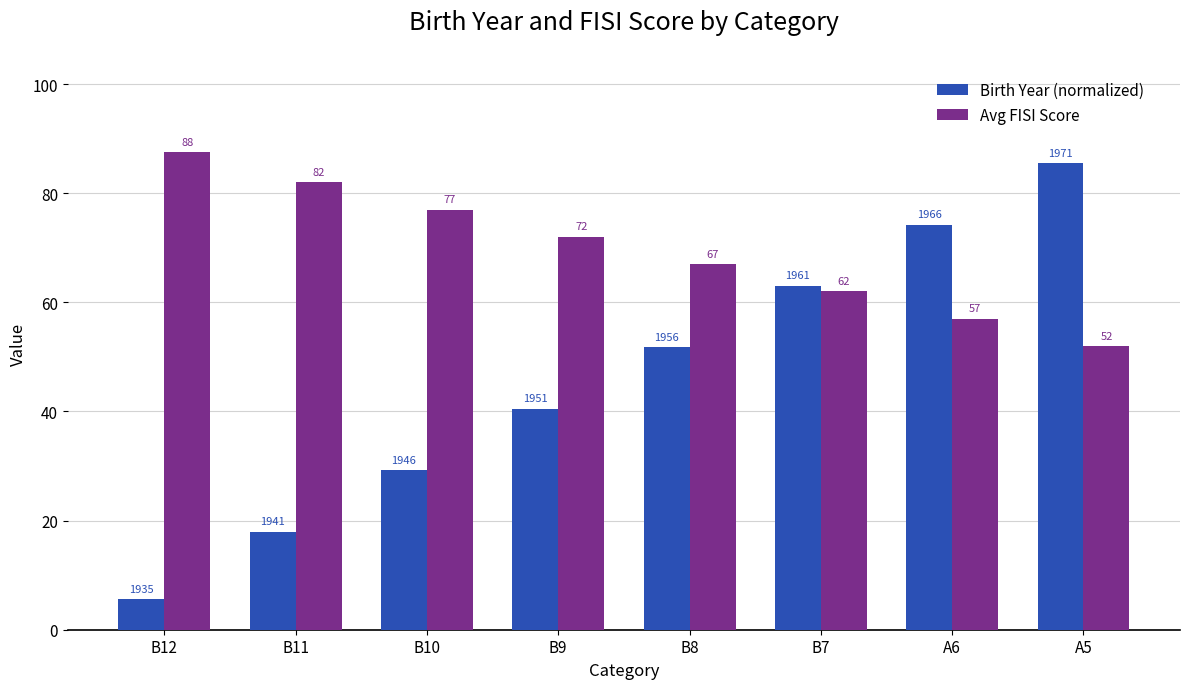

Rank the categories by Birth Year (normalized) value from lowest to highest.

B12, B11, B10, B9, B8, B7, A6, A5